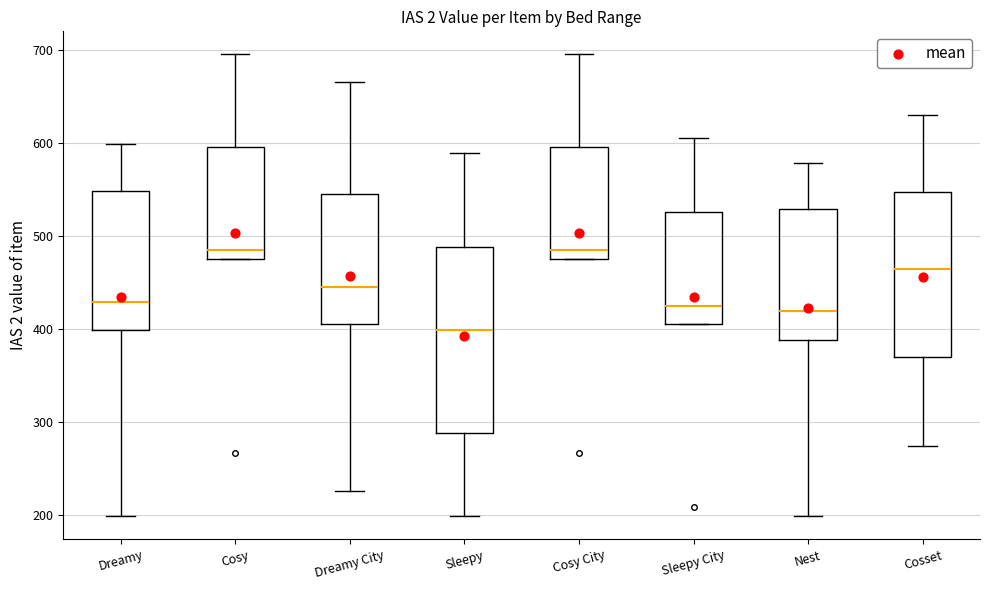

Reading left to right, transcribe this box plot: for each box, give where its median line is, the range the box spans, and where its two whiskers end, as read against the y-axis. The values are not printed on the chart, so give them approximately, as read against the axis.

Dreamy: median 430, box 400 to 550, whiskers 200 to 600
Cosy: median 490, box 480 to 600, whiskers 480 to 700
Dreamy City: median 450, box 410 to 550, whiskers 230 to 670
Sleepy: median 400, box 290 to 490, whiskers 200 to 590
Cosy City: median 490, box 480 to 600, whiskers 480 to 700
Sleepy City: median 430, box 410 to 530, whiskers 410 to 610
Nest: median 420, box 390 to 530, whiskers 200 to 580
Cosset: median 470, box 370 to 550, whiskers 280 to 630